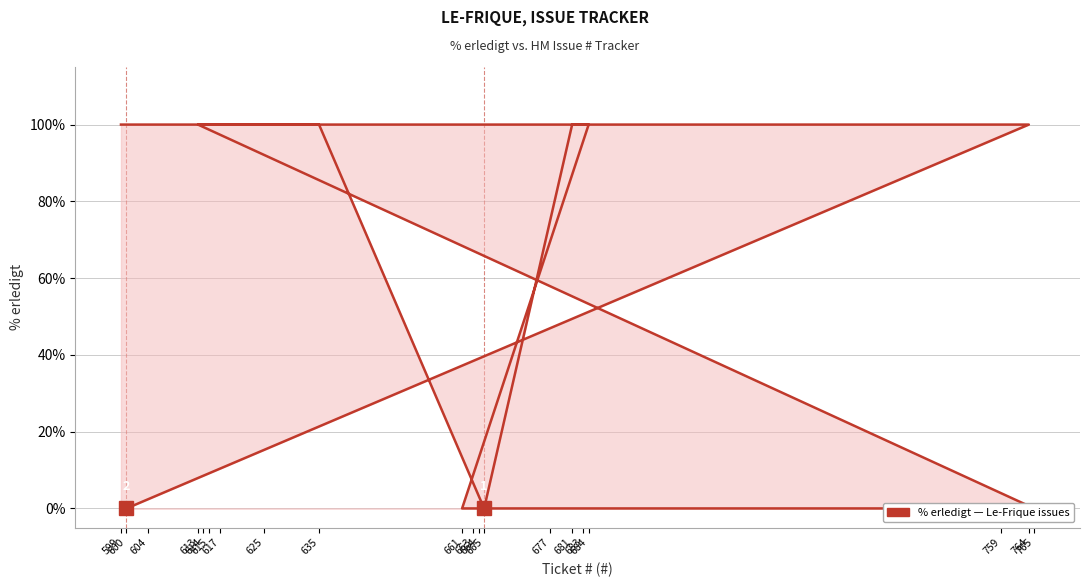

List the labels in order of value, smallest first.

665, 661, 759, 765, 600, 599, 604, 614, 615, 625, 635, 681, 683, 684, 613, 617, 663, 664, 677, 764